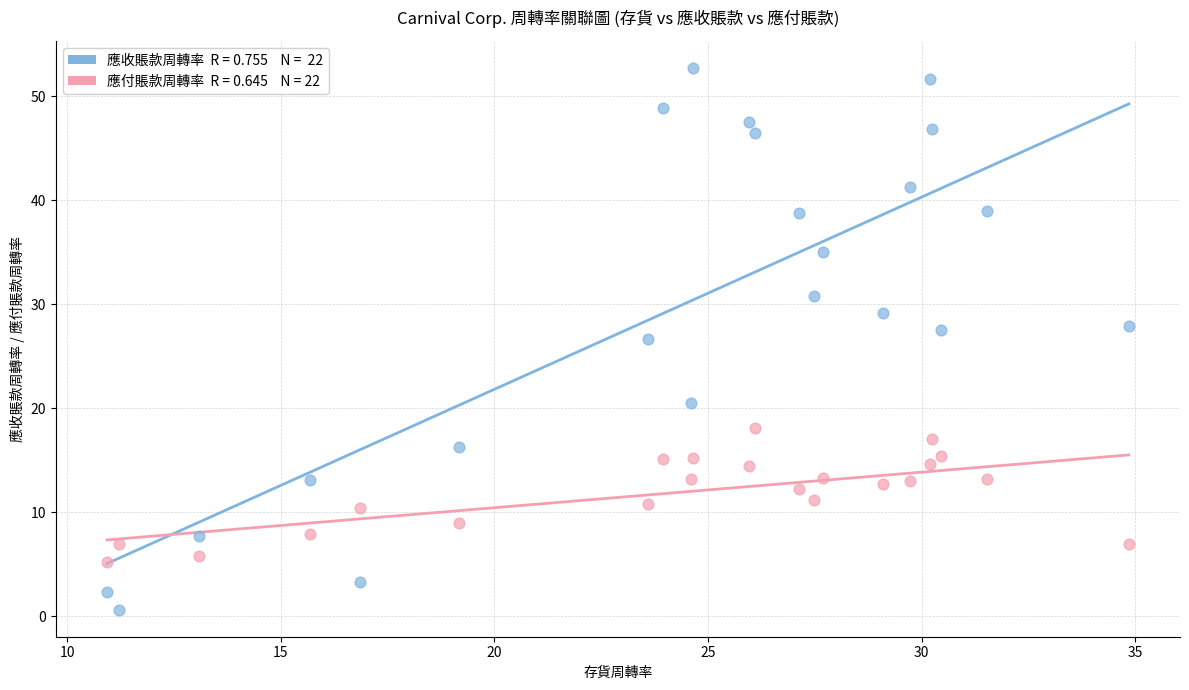

Across all data points, what is the range of X values (max minus min)?

23.9